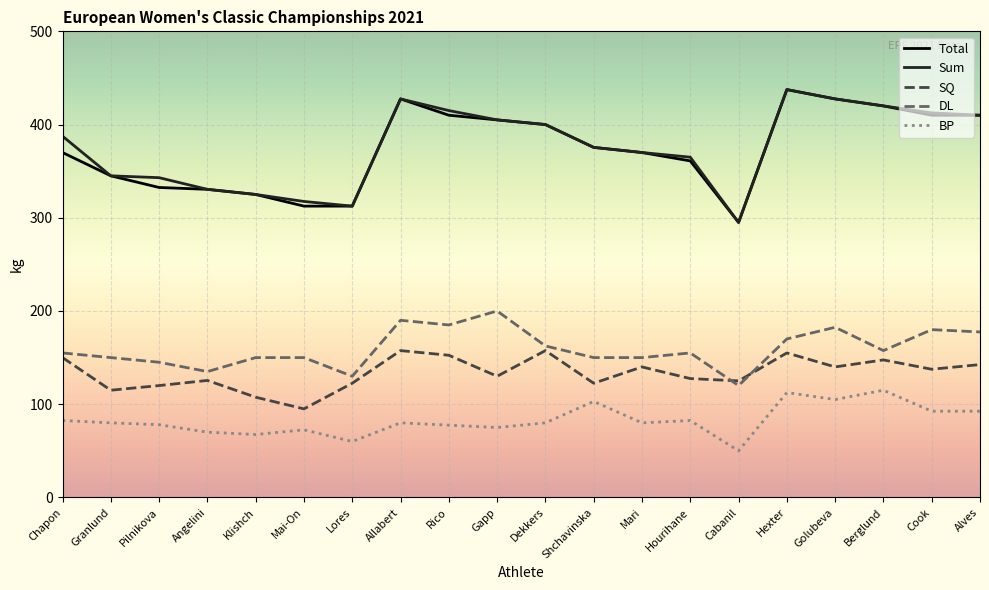

What is the sum of all SQ values?

2670.5